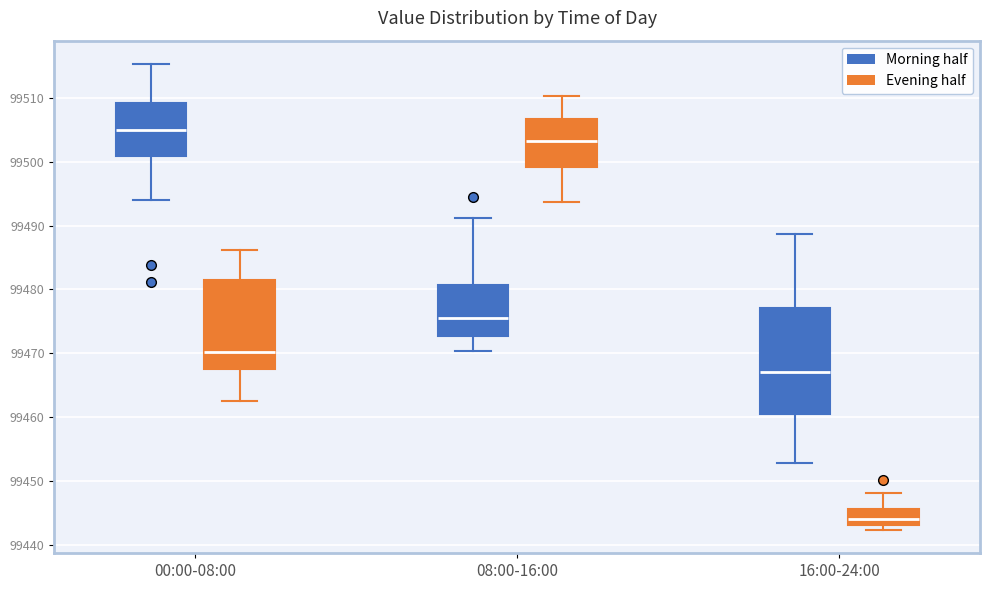

Reading left to right, read every box against the y-axis: the position of its median line, the range the box covers, and the ends of its whiskers. The values are not printed on the chart, so give them approximately, as read against the axis.

00:00-08:00 (Morning half): median 99505, box 99501 to 99509, whiskers 99494 to 99515
00:00-08:00 (Evening half): median 99470, box 99468 to 99482, whiskers 99463 to 99486
08:00-16:00 (Morning half): median 99476, box 99473 to 99481, whiskers 99470 to 99491
08:00-16:00 (Evening half): median 99503, box 99499 to 99507, whiskers 99494 to 99510
16:00-24:00 (Morning half): median 99467, box 99460 to 99477, whiskers 99453 to 99489
16:00-24:00 (Evening half): median 99444, box 99443 to 99446, whiskers 99442 to 99448